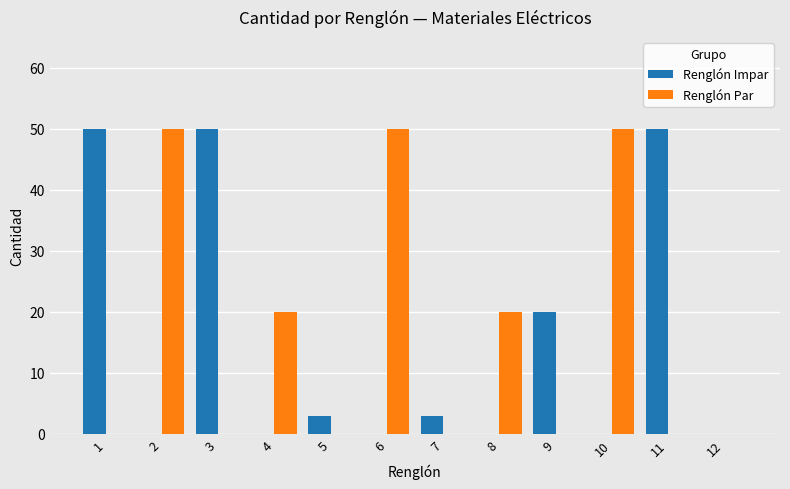

The Renglón Impar series shows 3 at 5. True or false?

True